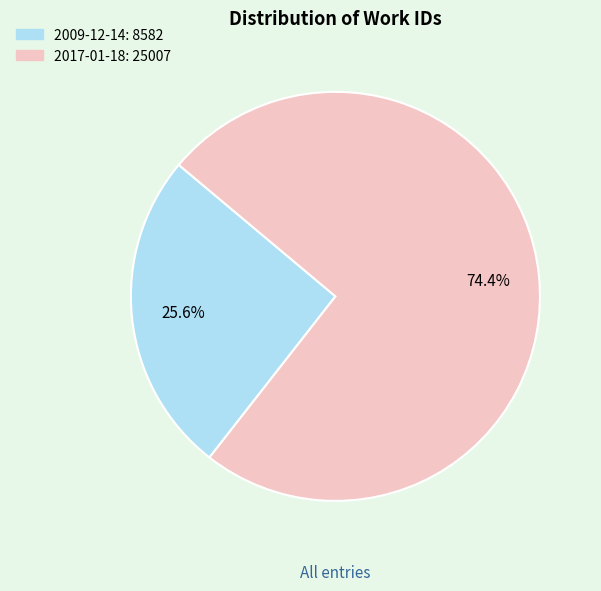

To the nearest percent, what is the difference between the largest and smallest slice percentages?

49%